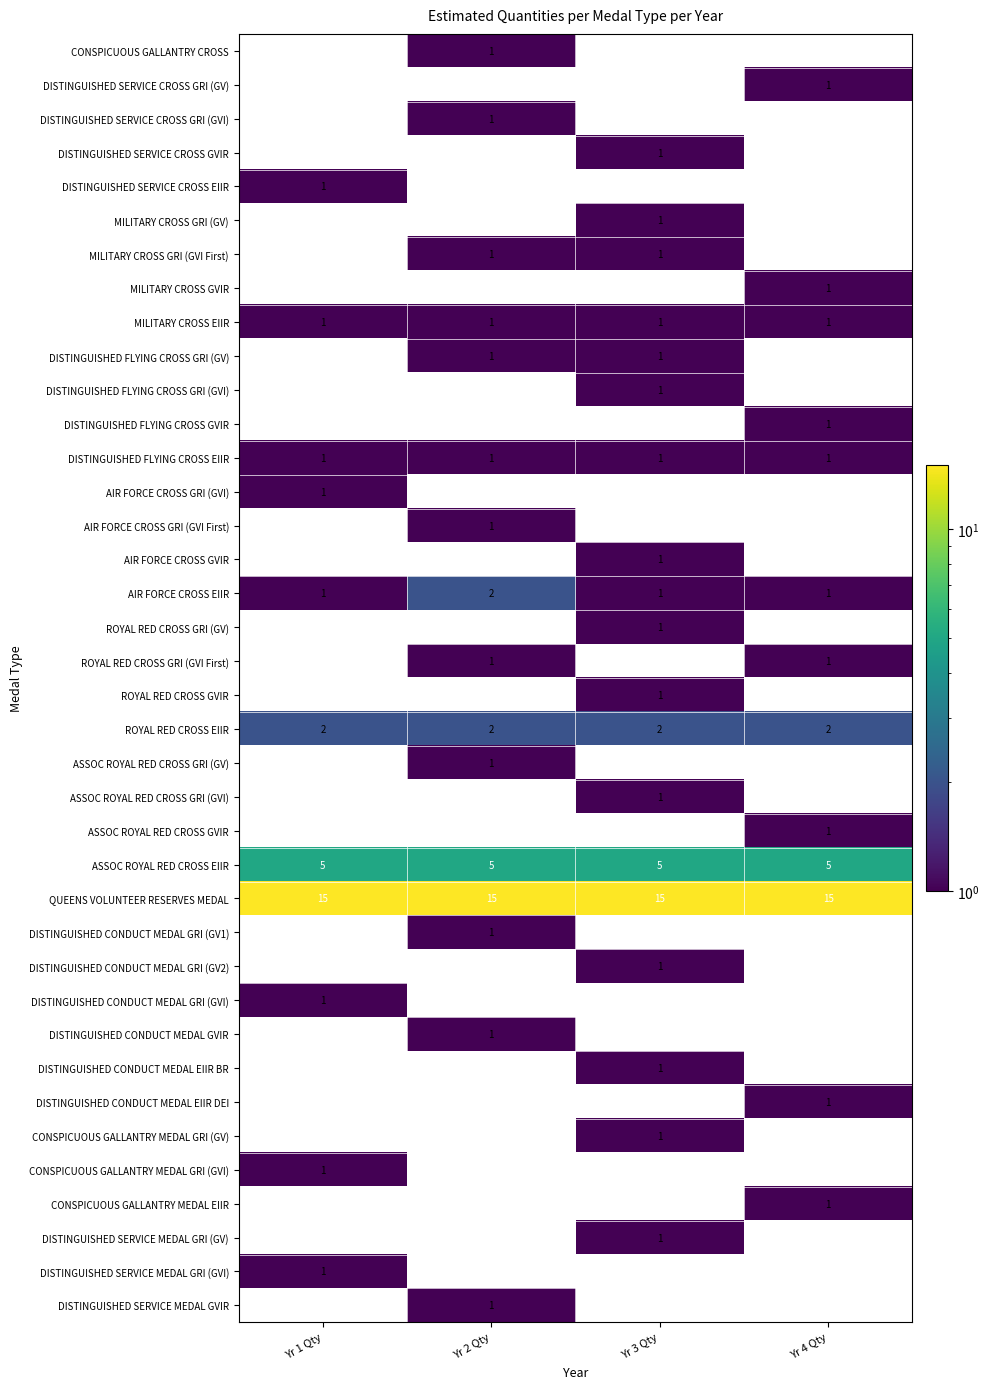

Count the number of data series in this chart.

38